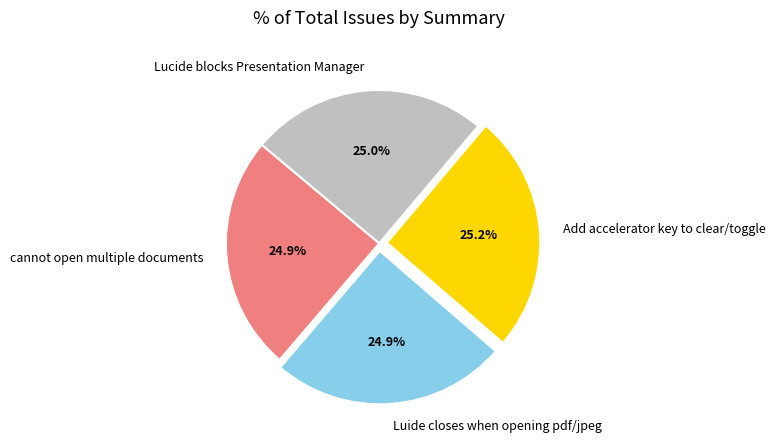

How much of the chart is everything except Luide closes when opening pdf/jpeg?

75.1%